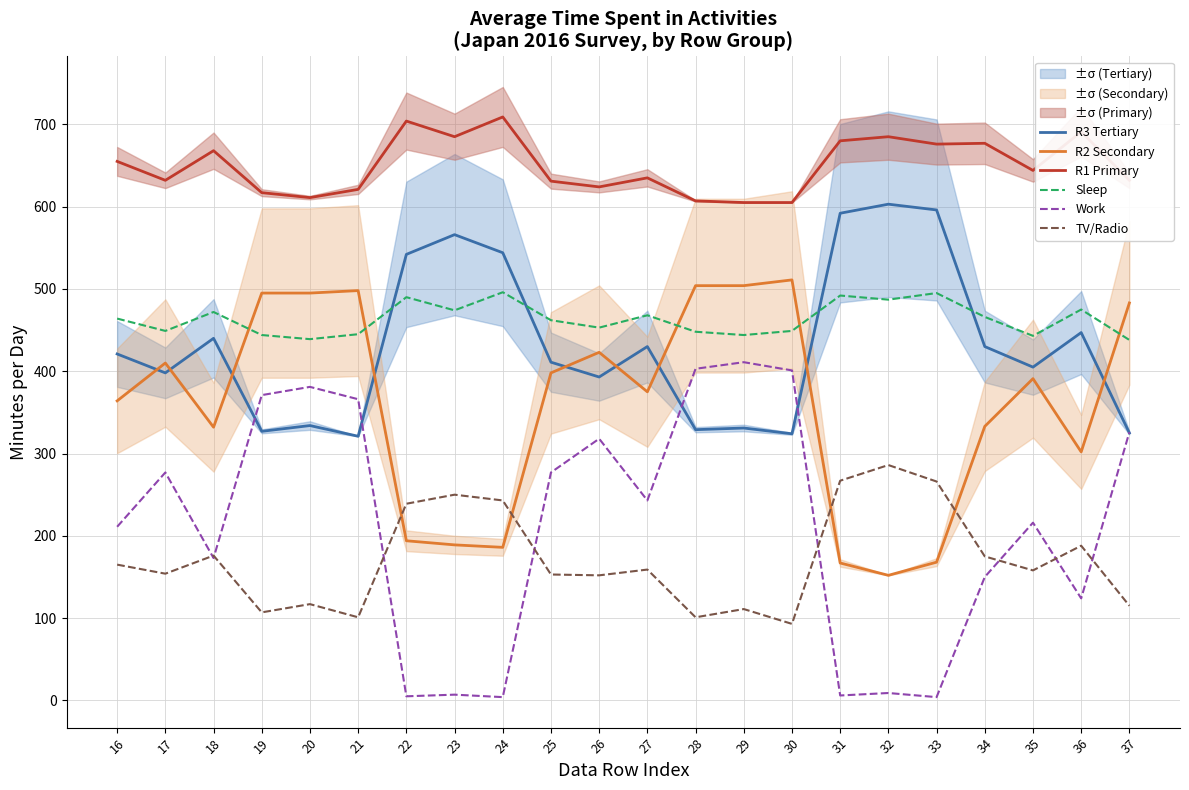

Reading left to right, what are all the values shown in this chart?

R3 Tertiary: 16=421	17=398	18=440	19=327	20=334	21=321	22=542	23=566	24=544	25=411	26=393	27=430	28=329	29=331	30=324	31=592	32=603	33=596	34=430	35=405	36=447	37=325
R2 Secondary: 16=364	17=410	18=332	19=495	20=495	21=498	22=194	23=189	24=186	25=398	26=423	27=375	28=504	29=504	30=511	31=167	32=152	33=168	34=333	35=391	36=302	37=483
R1 Primary: 16=655	17=632	18=668	19=617	20=611	21=621	22=704	23=685	24=709	25=631	26=624	27=635	28=607	29=605	30=605	31=680	32=685	33=676	34=677	35=644	36=691	37=632
Sleep: 16=464	17=449	18=472	19=444	20=439	21=445	22=490	23=474	24=496	25=462	26=453	27=468	28=448	29=444	30=449	31=492	32=487	33=495	34=466	35=443	36=475	37=438
Work: 16=211	17=277	18=173	19=371	20=381	21=366	22=5	23=7	24=4	25=277	26=318	27=243	28=403	29=411	30=401	31=6	32=9	33=4	34=150	35=216	36=124	37=326
TV/Radio: 16=165	17=154	18=176	19=107	20=117	21=101	22=239	23=250	24=243	25=153	26=152	27=159	28=101	29=111	30=93	31=267	32=286	33=266	34=175	35=158	36=188	37=115